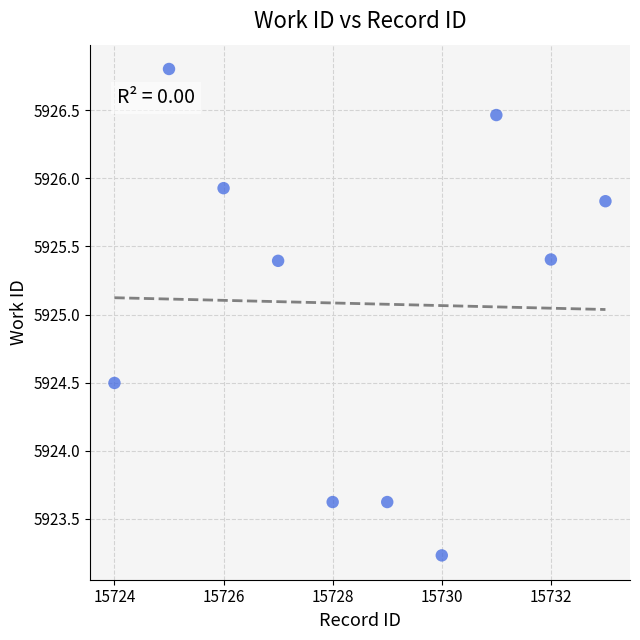

What is the range of X values (max minus min)?

9.0